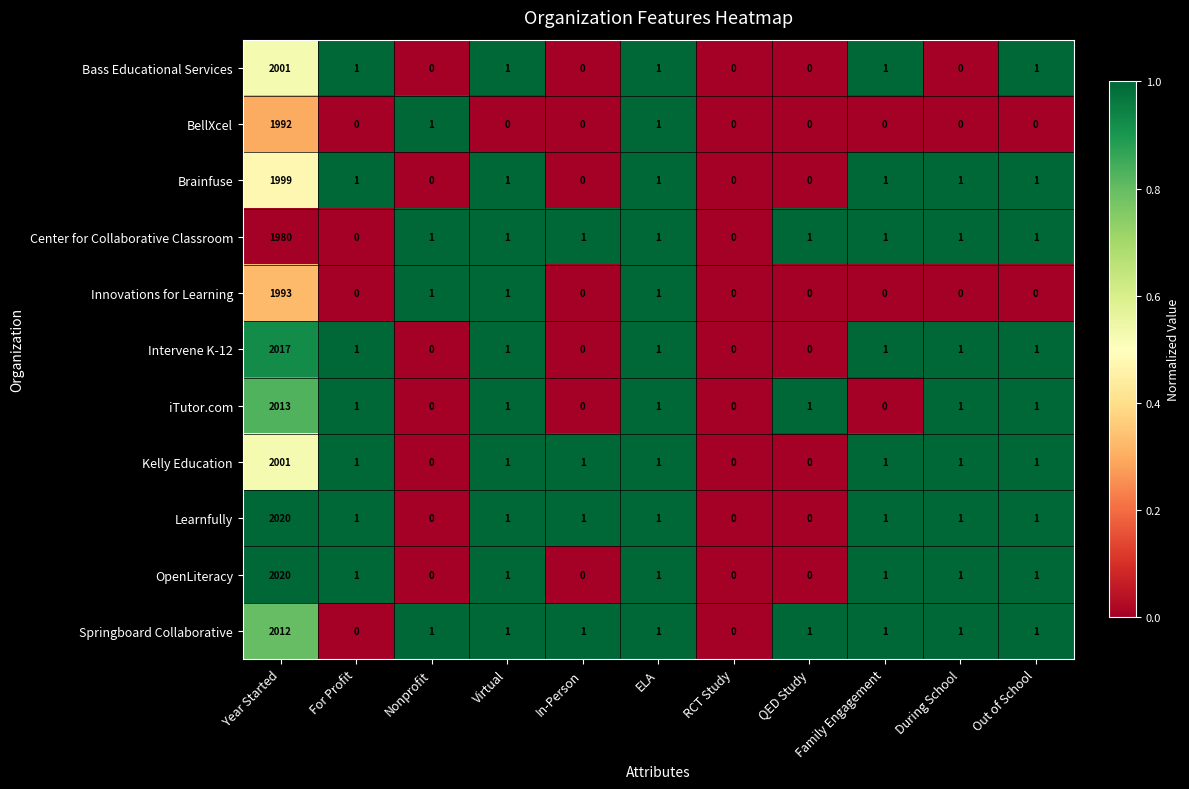

What is the maximum value shown in the chart?

2020